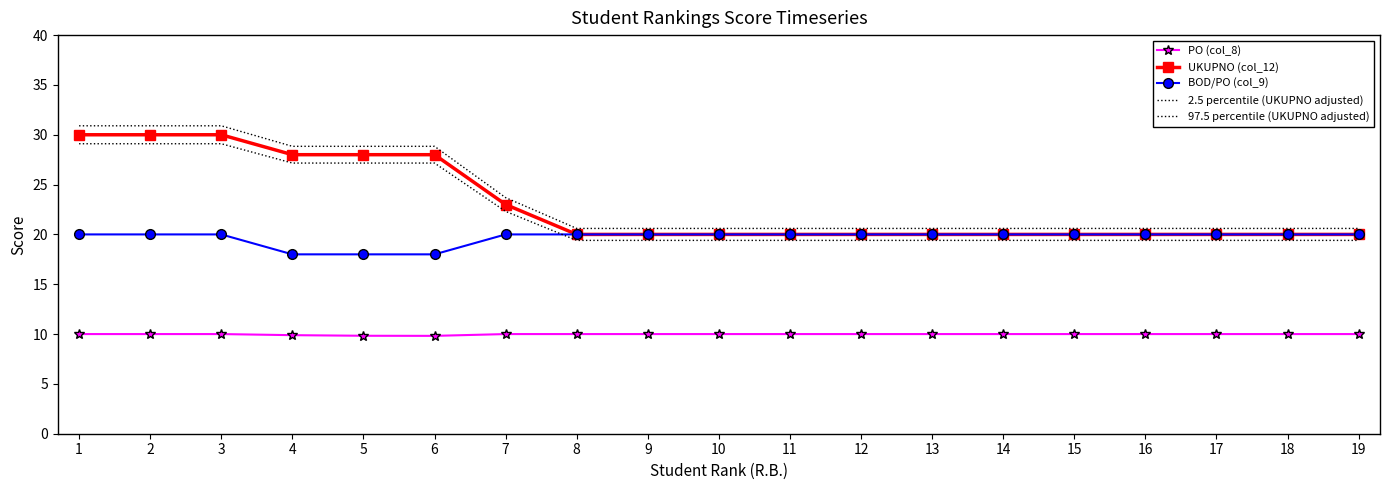

What is the difference between the highest and lowest values at 14?

10.6